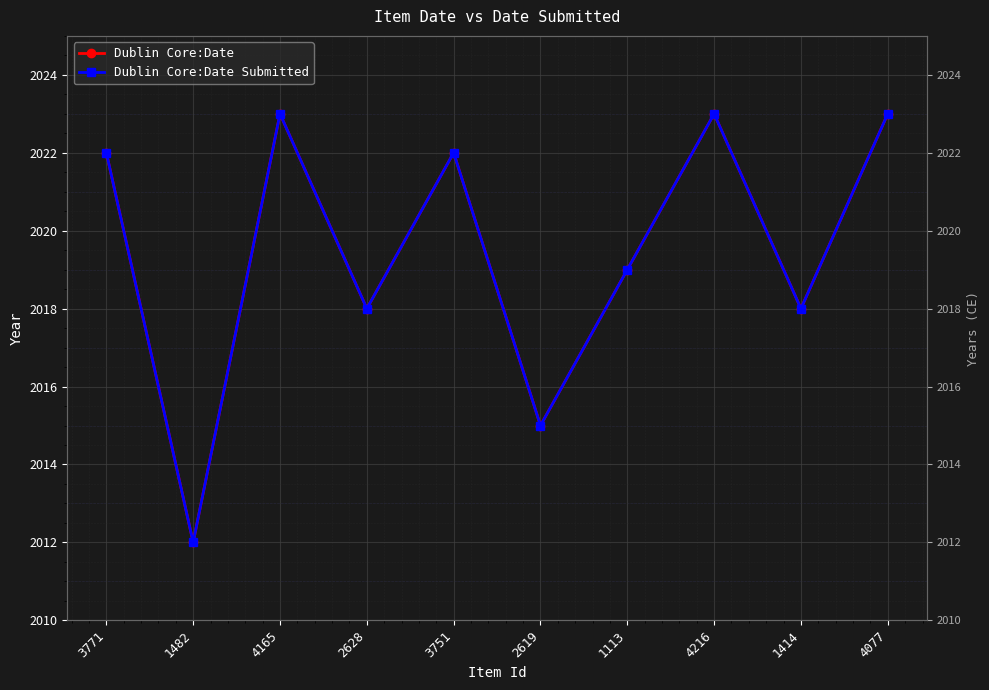

Which series has the widest spread of values?

Dublin Core:Date